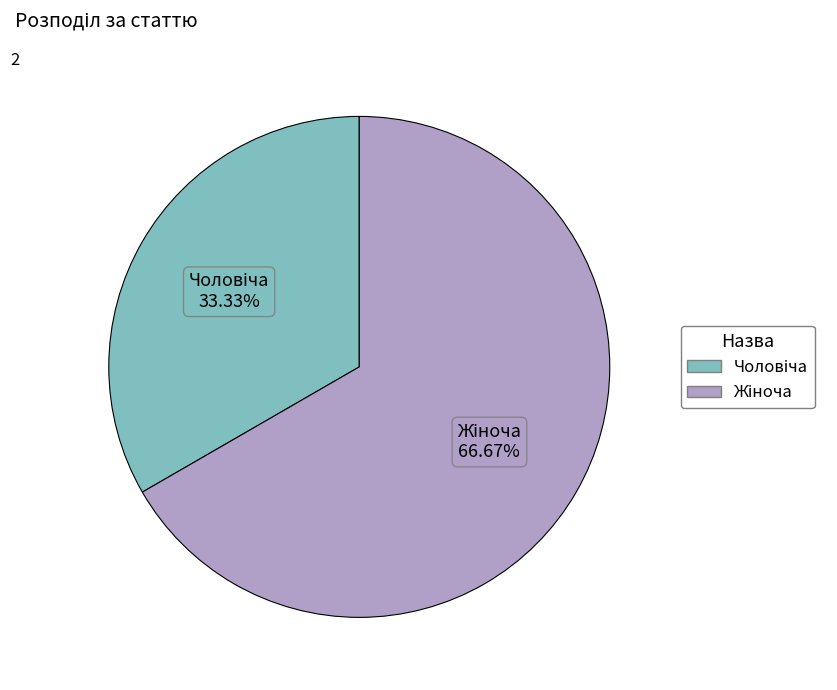

Is there any slice that represents more than half of the pie?

Yes